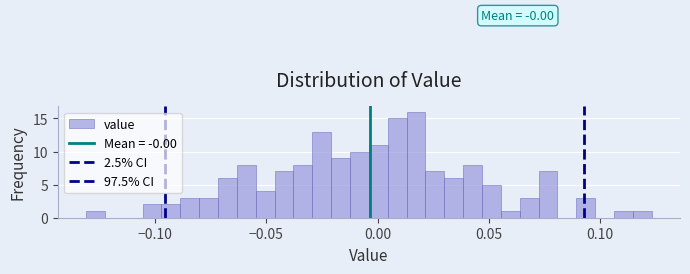

Read against the x-axis, roughly where is the centre of the tallest bar?

0.015